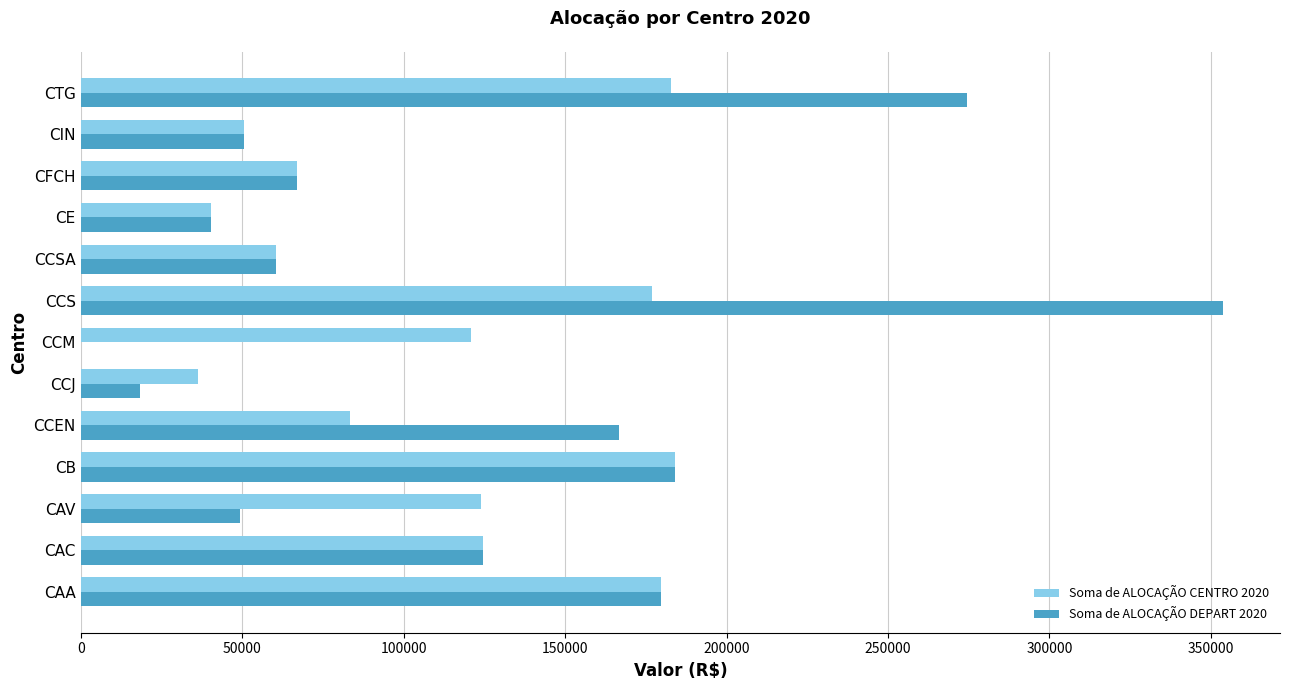

Is the value of Soma de ALOCAÇÃO DEPART 2020 at CAV greater than the value of Soma de ALOCAÇÃO CENTRO 2020 at CAV?

No